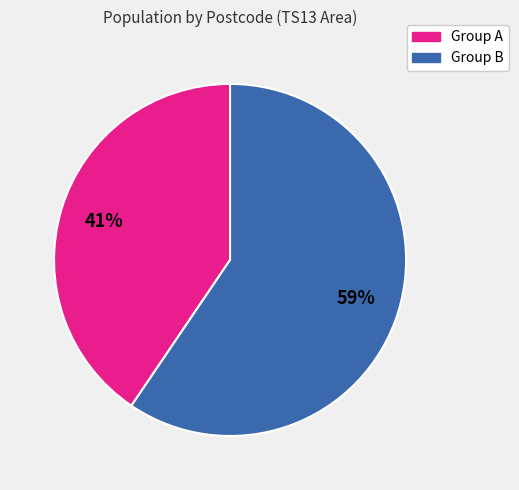

Is there a majority slice in this chart?

Yes